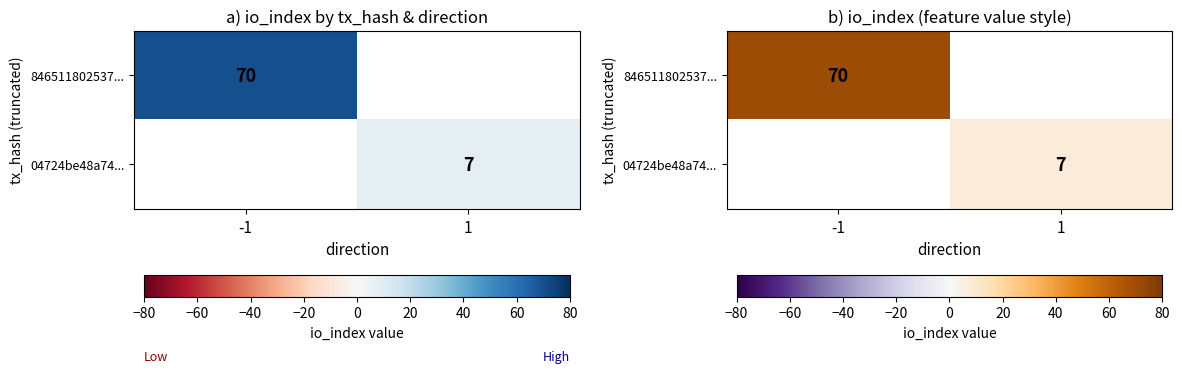

Where is 846511802537... nearest to the value 70?

-1